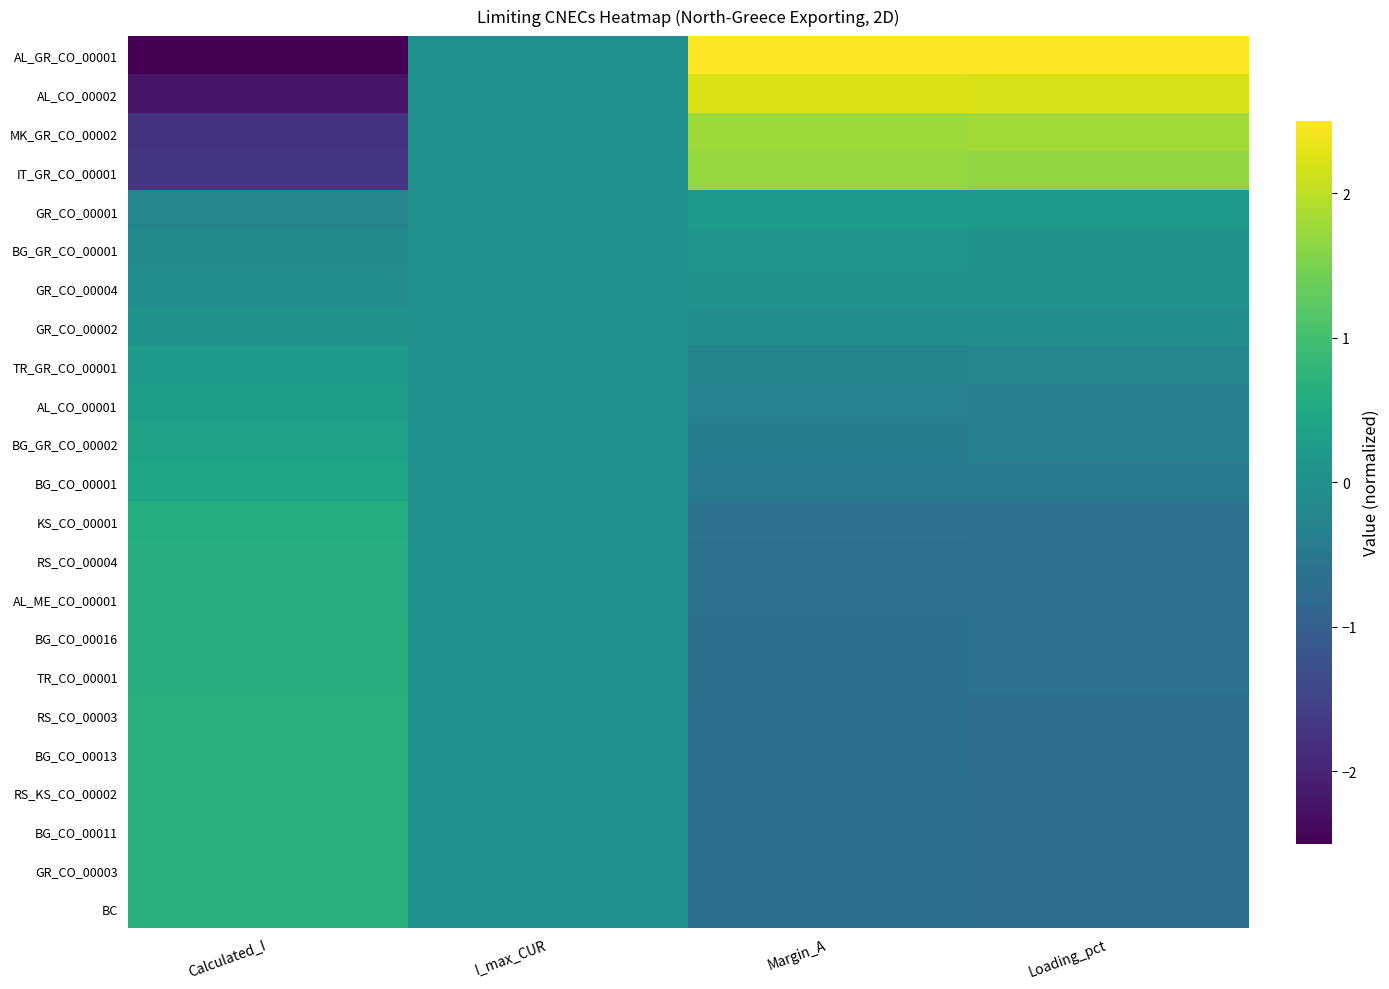

List the series in order of their peak value, lowest first.

GR_CO_00002, GR_CO_00004, BG_GR_CO_00001, GR_CO_00001, TR_GR_CO_00001, AL_CO_00001, BG_GR_CO_00002, BG_CO_00001, KS_CO_00001, RS_CO_00004, AL_ME_CO_00001, BG_CO_00016, TR_CO_00001, RS_CO_00003, BG_CO_00013, RS_KS_CO_00002, BG_CO_00011, GR_CO_00003, BC, IT_GR_CO_00001, MK_GR_CO_00002, AL_CO_00002, AL_GR_CO_00001